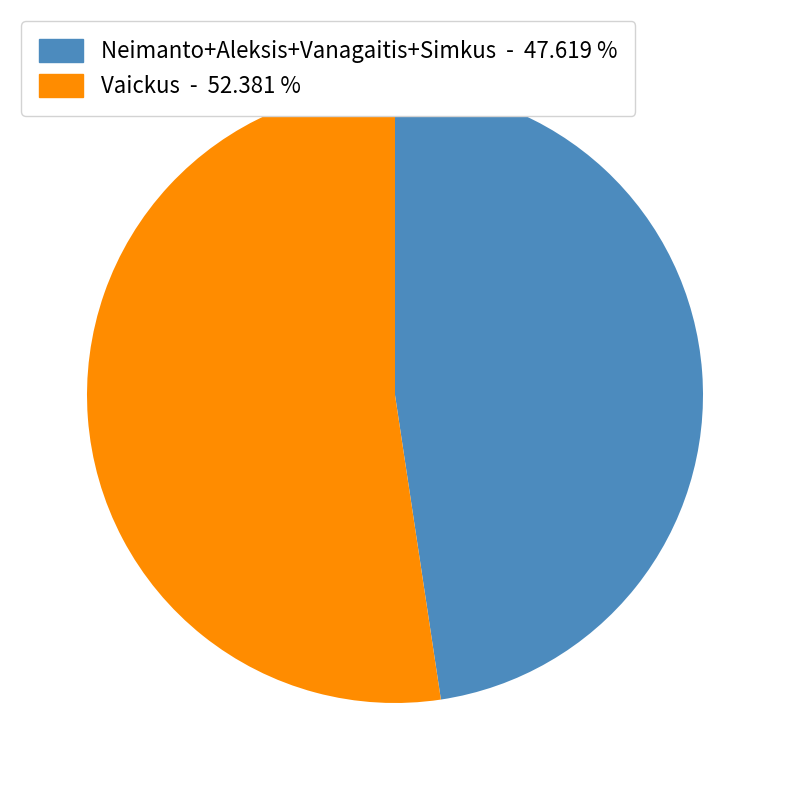

How many slices are in this pie chart?

2